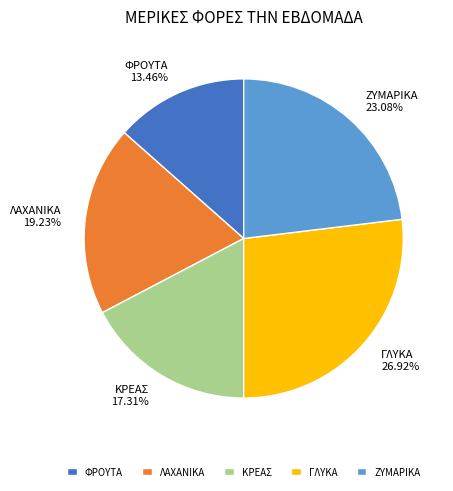

Count the number of slices in the pie.

5